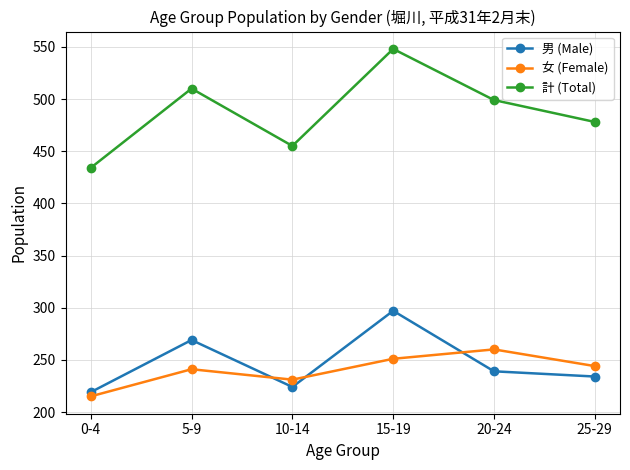

Count the number of categories in the chart.

6